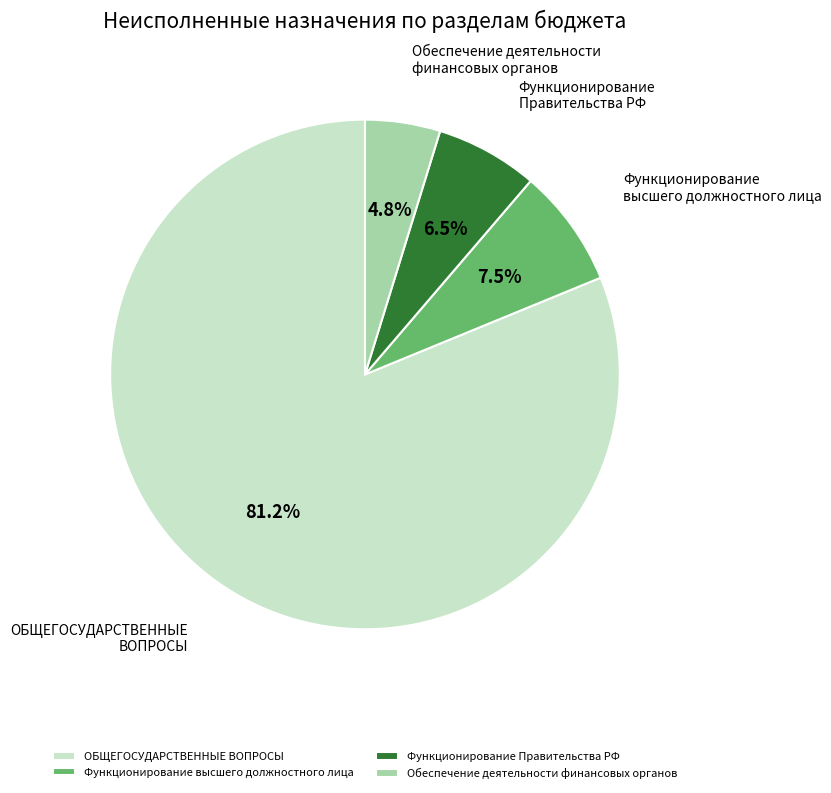

What percentage is NOT represented by ОБЩЕГОСУДАРСТВЕННЫЕ ВОПРОСЫ?

18.8%